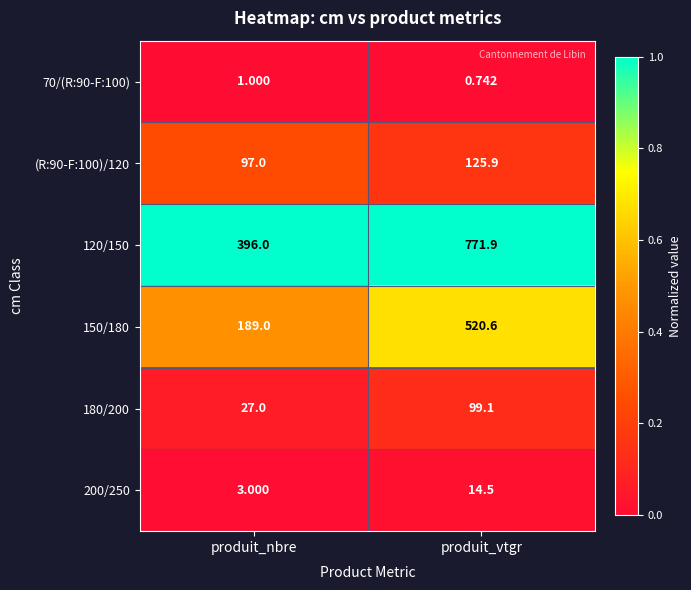

At which label does 200/250 first exceed 14?

produit_vtgr